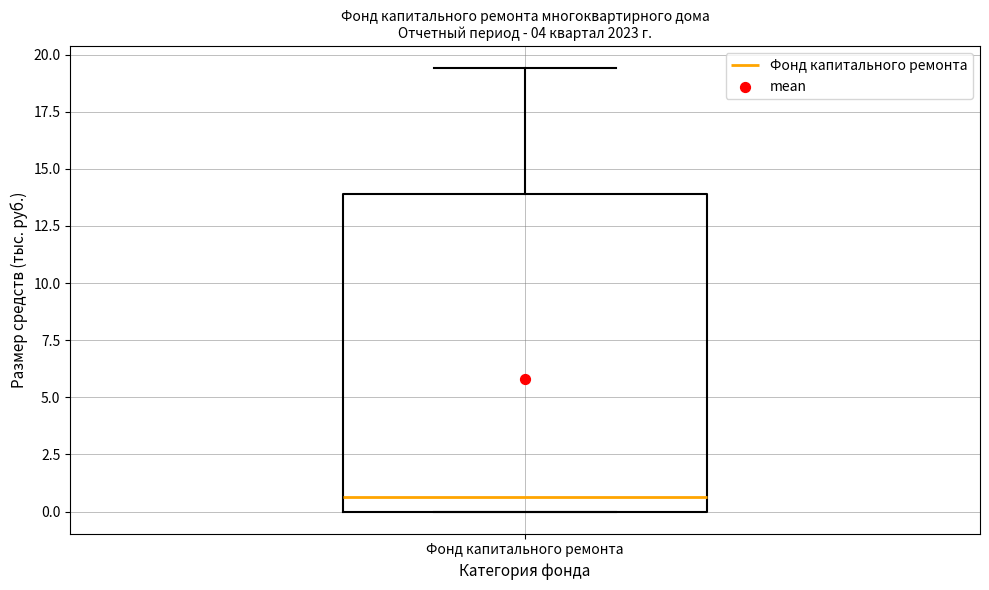

Read this box plot against the y-axis: the position of the median line, the range covered by the box, and the ends of both whiskers. The values are not printed on the chart, so give them approximately, as read against the axis.

median 0.5, box 0.0 to 14.0, whiskers 0.0 to 19.5